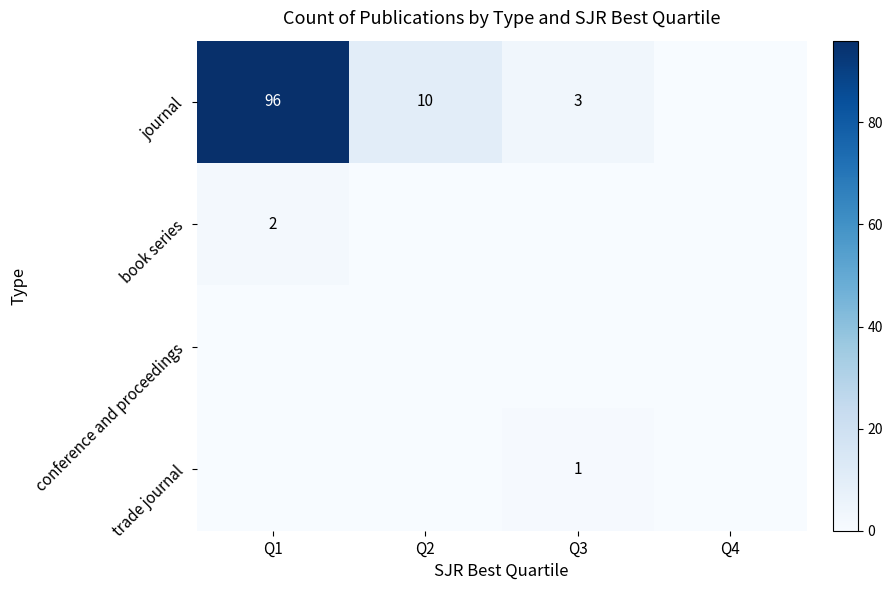

At which category is the sum across all series the highest?

Q1